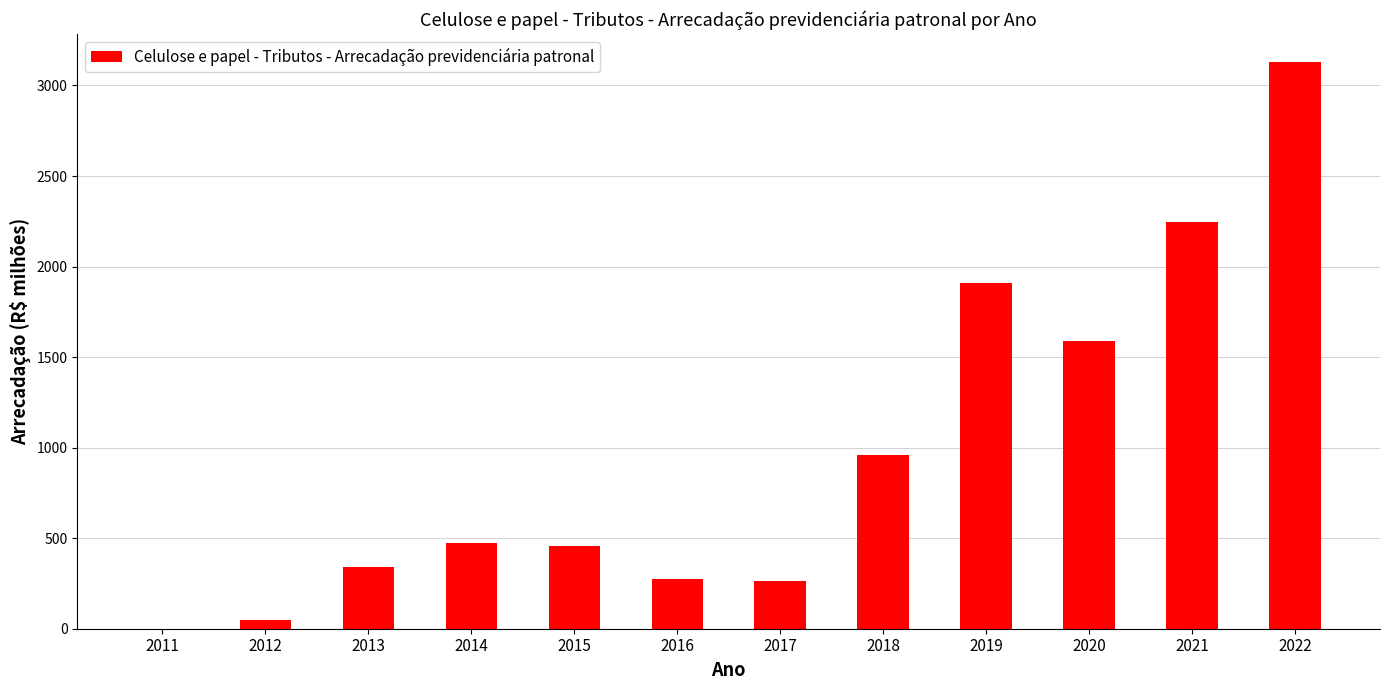

What is the sum of all values?

11682.6